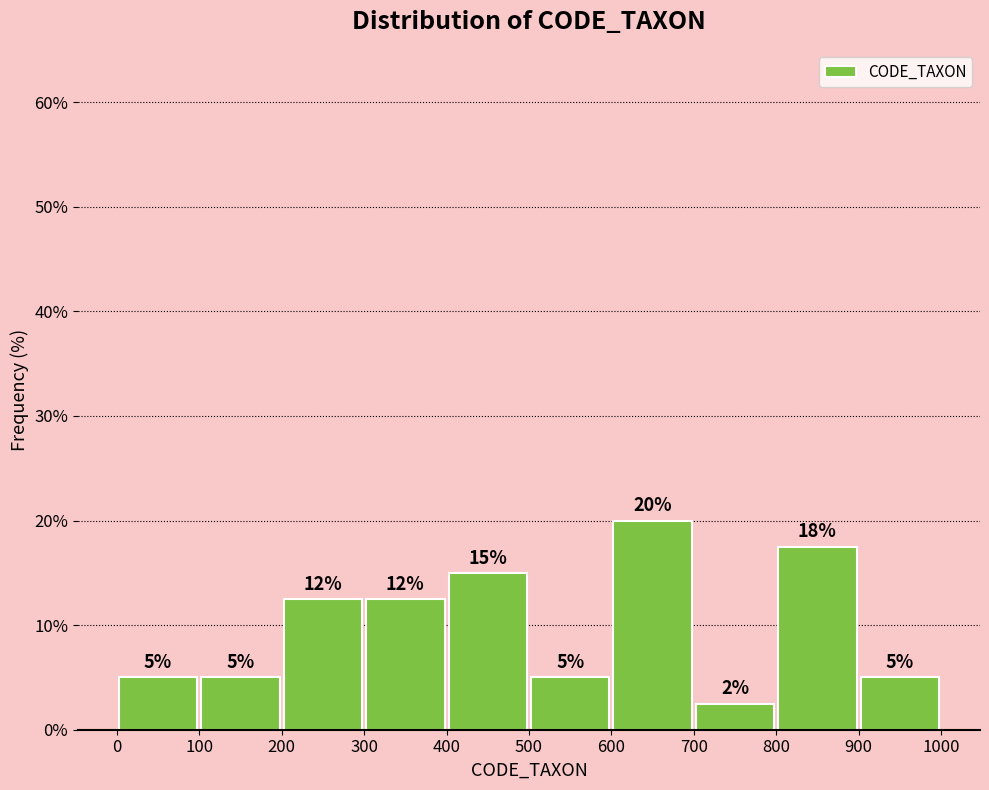

Over which range of the x-axis is the bar tallest?

600 to 700